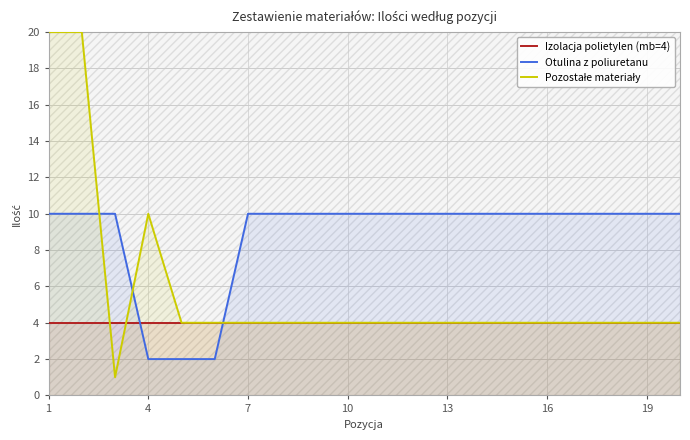

True or false: Otulina z poliuretanu has a value of 10 at 7.

True